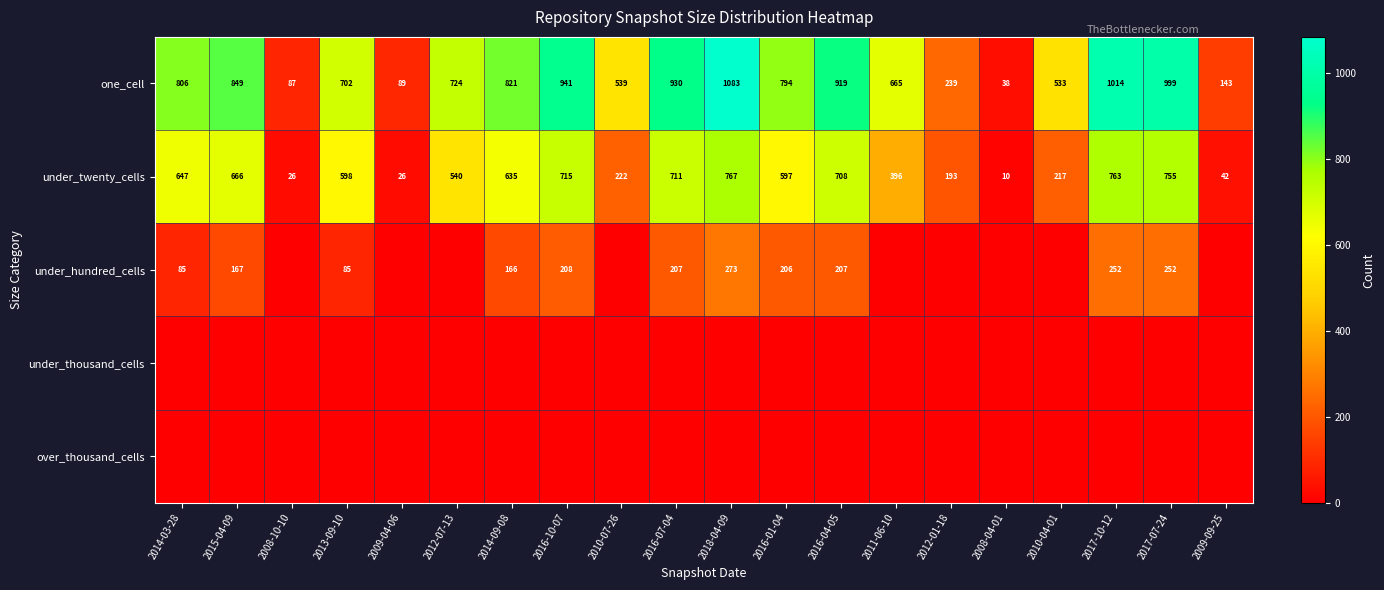

What is the difference between the highest and lowest values at 2008-04-01?

38